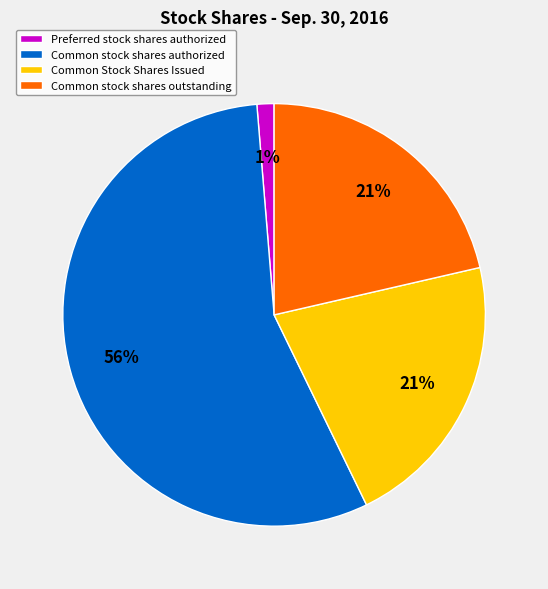

Do Common stock shares outstanding and Common stock shares authorized together represent more than half of the pie?

Yes